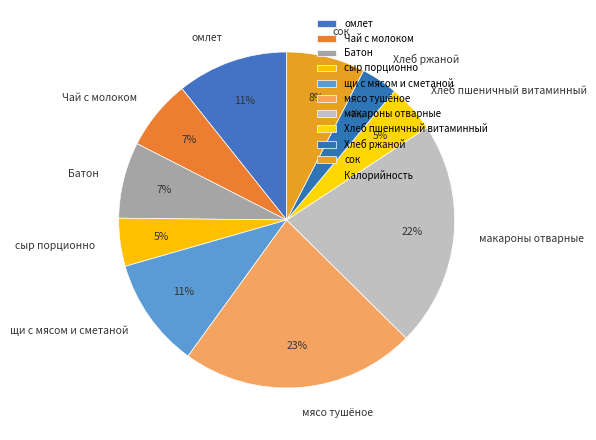

Count the number of slices in the pie.

10